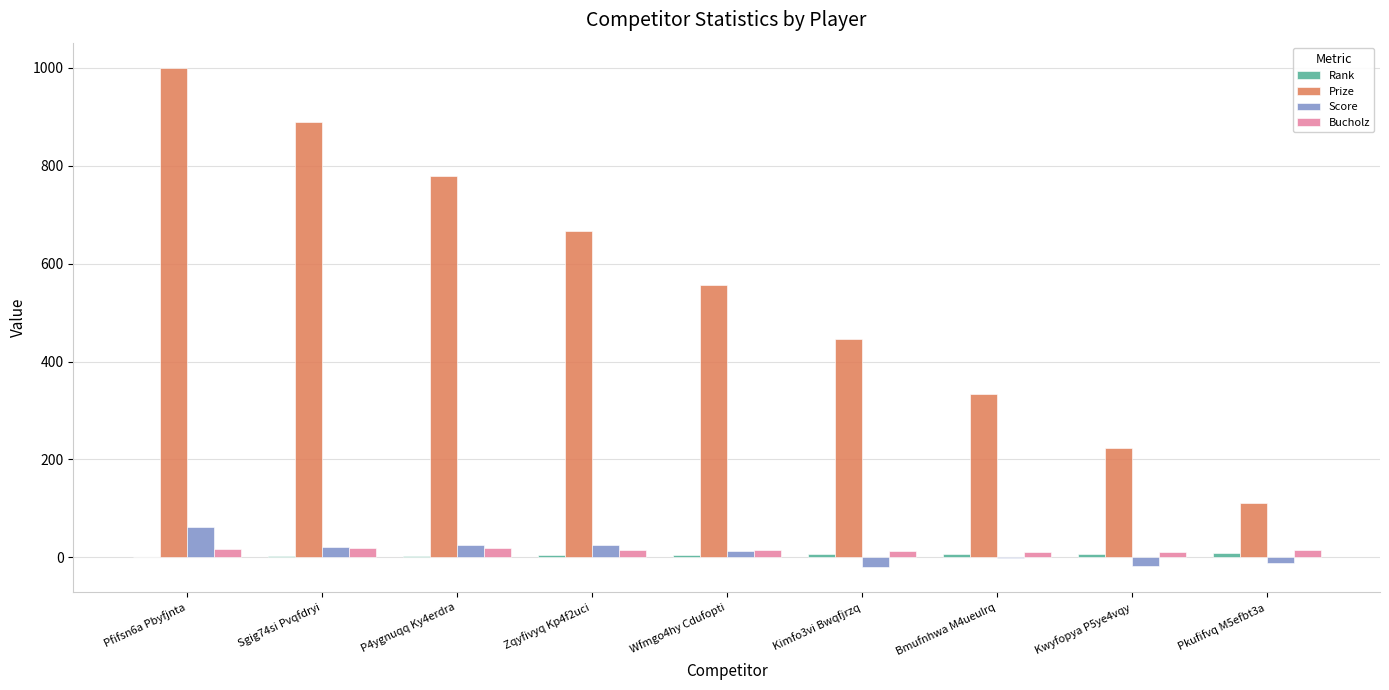

What is the greatest value displayed?

1000